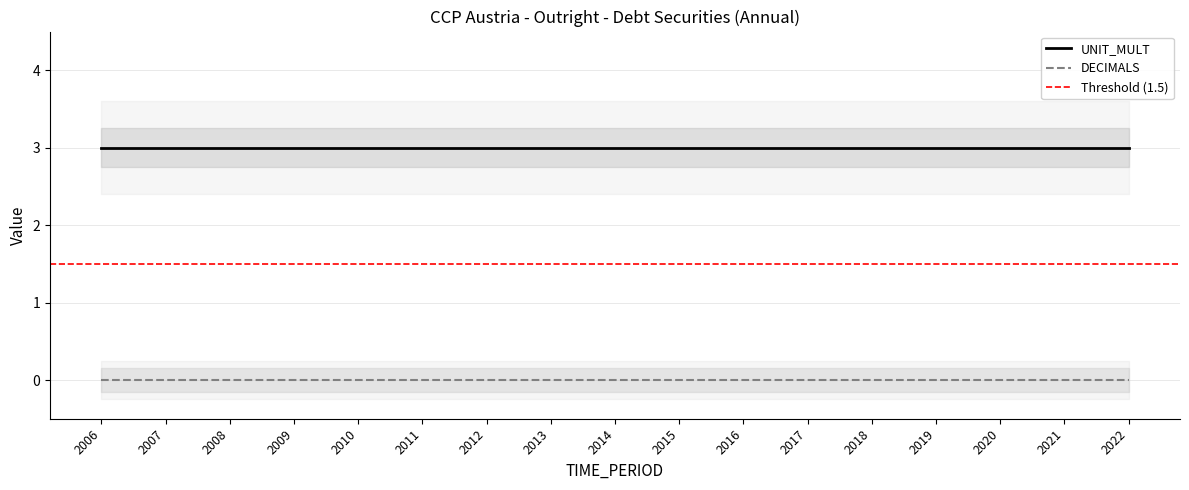

Reading left to right, transcribe all the data shown in this chart.

DECIMALS: 0	0	0	0	0	0	0	0	0	0	0	0	0	0	0	0	0
UNIT_MULT: 3	3	3	3	3	3	3	3	3	3	3	3	3	3	3	3	3